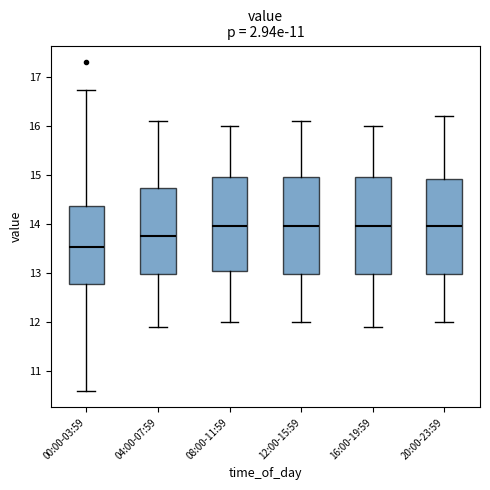

Reading left to right, transcribe this box plot: for each box, give where its median line is, the range the box spans, and where its two whiskers end, as read against the y-axis. The values are not printed on the chart, so give them approximately, as read against the axis.

00:00-03:59: median 13.5, box 12.8 to 14.4, whiskers 10.6 to 16.7
04:00-07:59: median 13.8, box 13.0 to 14.7, whiskers 11.9 to 16.1
08:00-11:59: median 14.0, box 13.1 to 15.0, whiskers 12.0 to 16.0
12:00-15:59: median 14.0, box 13.0 to 15.0, whiskers 12.0 to 16.1
16:00-19:59: median 14.0, box 13.0 to 15.0, whiskers 11.9 to 16.0
20:00-23:59: median 14.0, box 13.0 to 14.9, whiskers 12.0 to 16.2